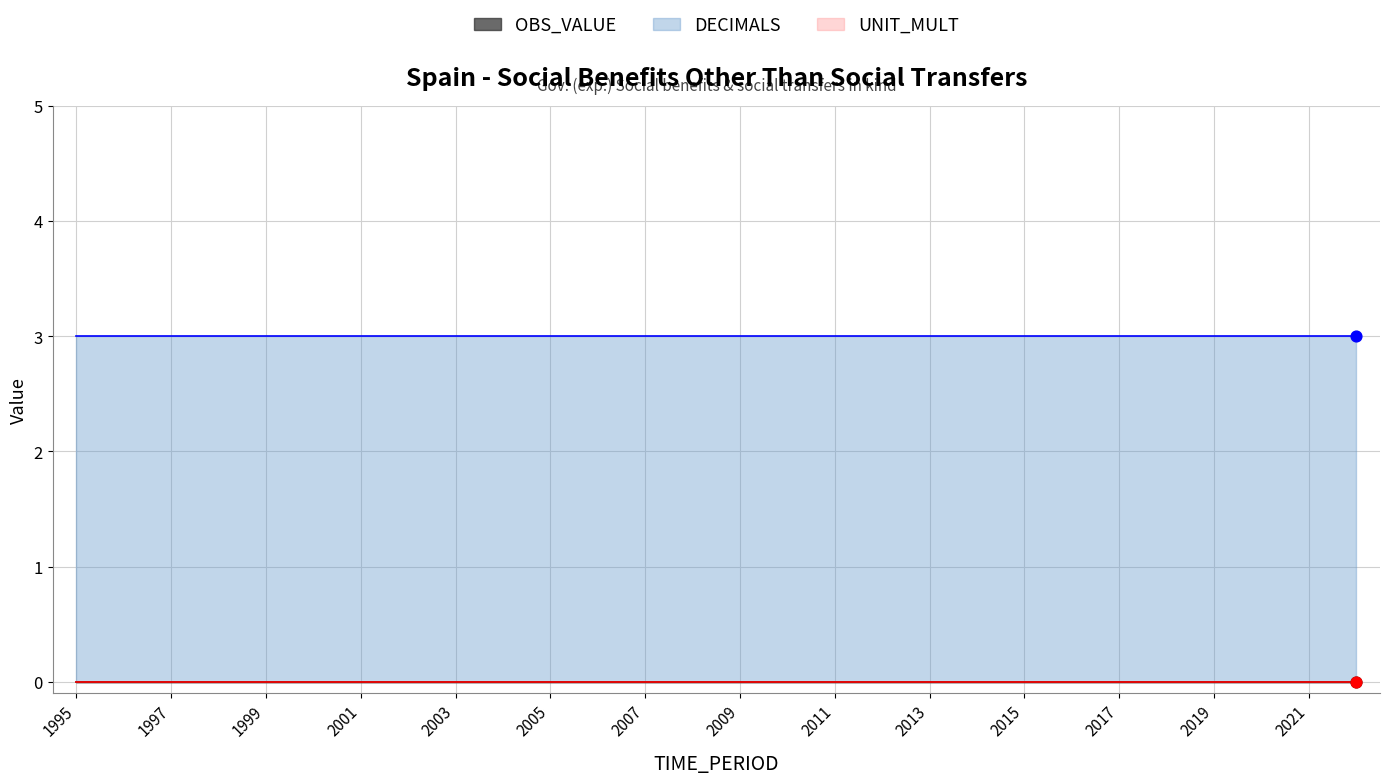

What is the total value across all series at 2016?

3